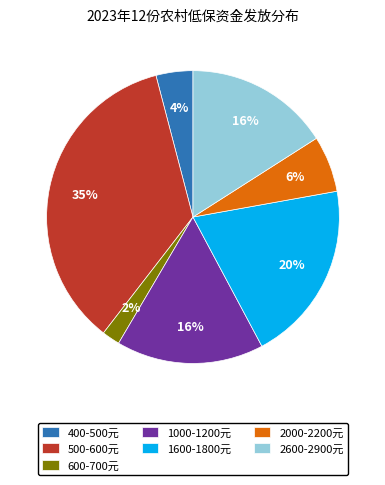

Between 400-500元 and 1600-1800元, which is larger?

1600-1800元